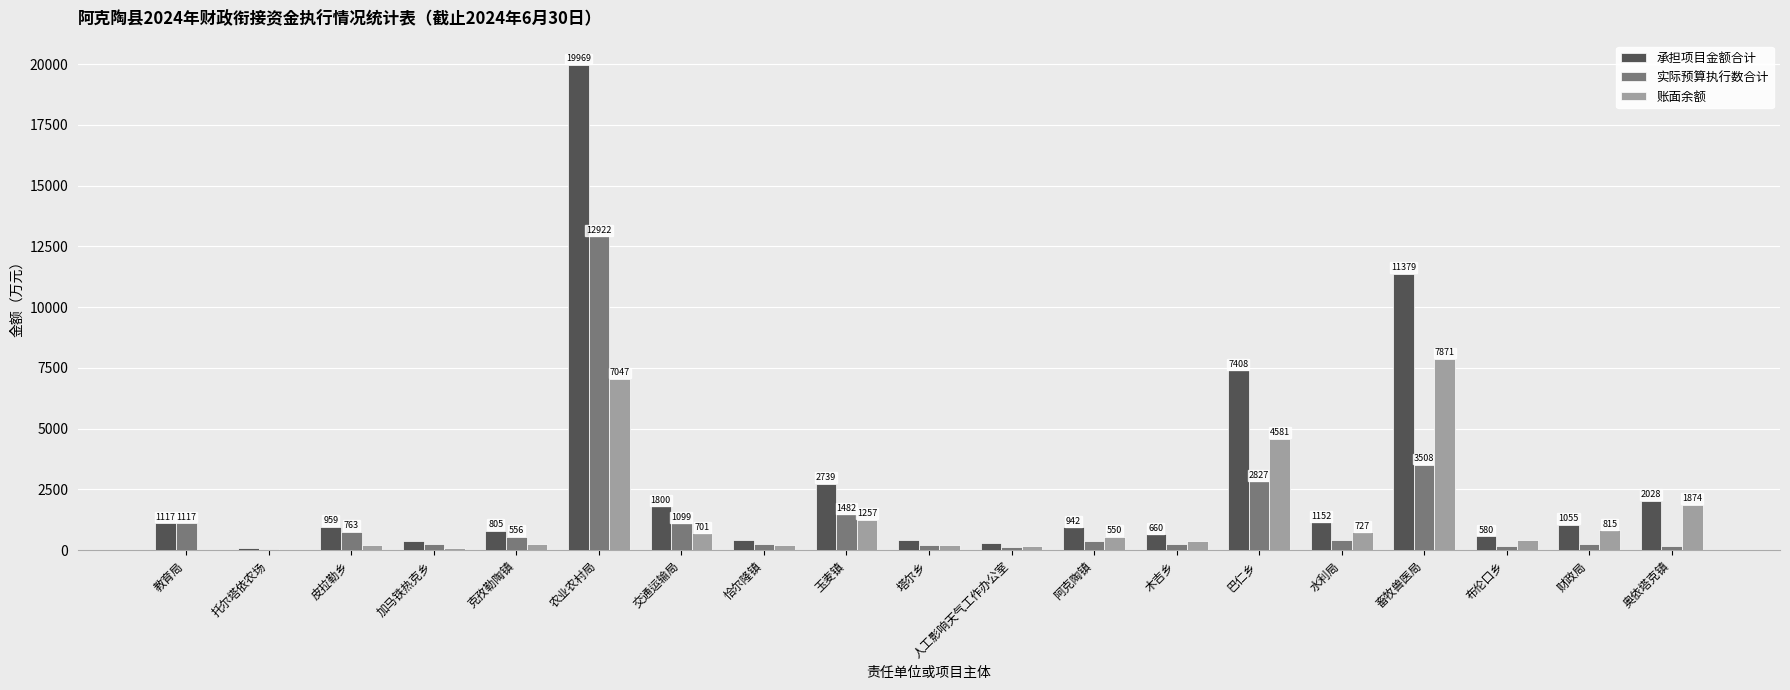

Are the bars horizontal?

No